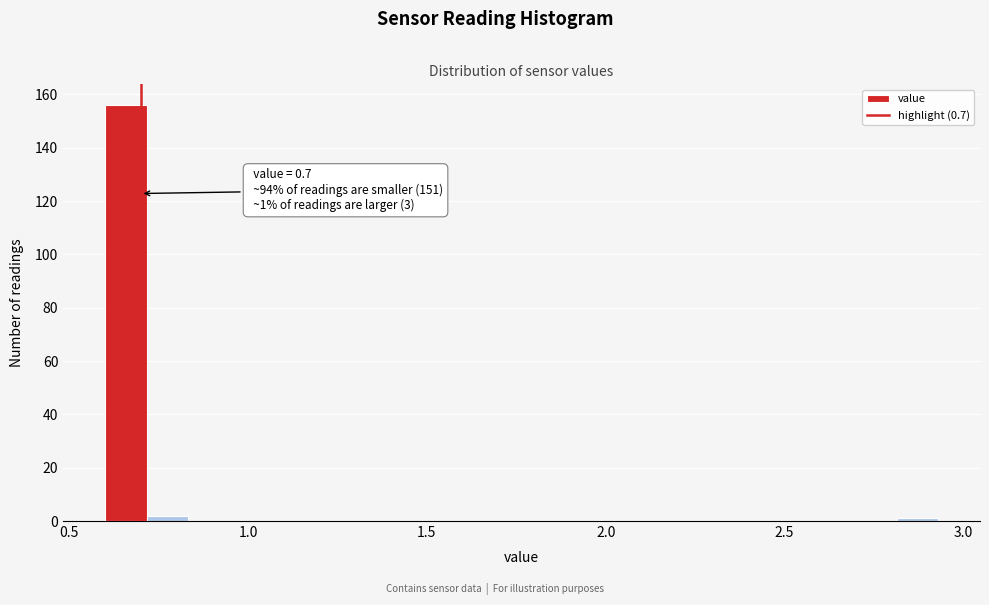

Around what value on the x-axis is the tallest bar? Give the approximate position of its centre, as read against the axis.

0.65